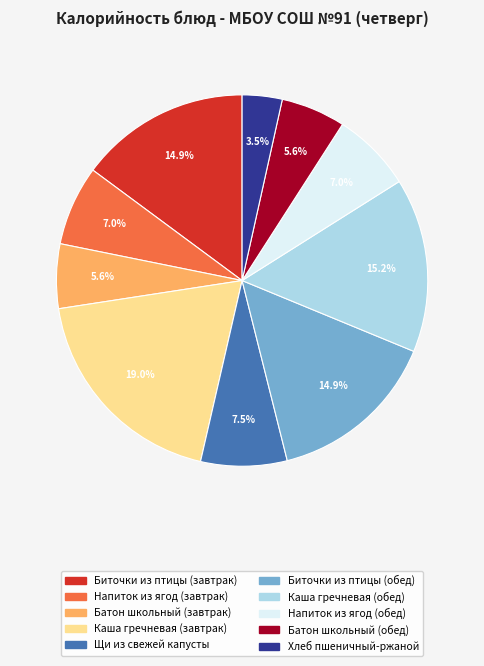

How many segments does this pie chart have?

10